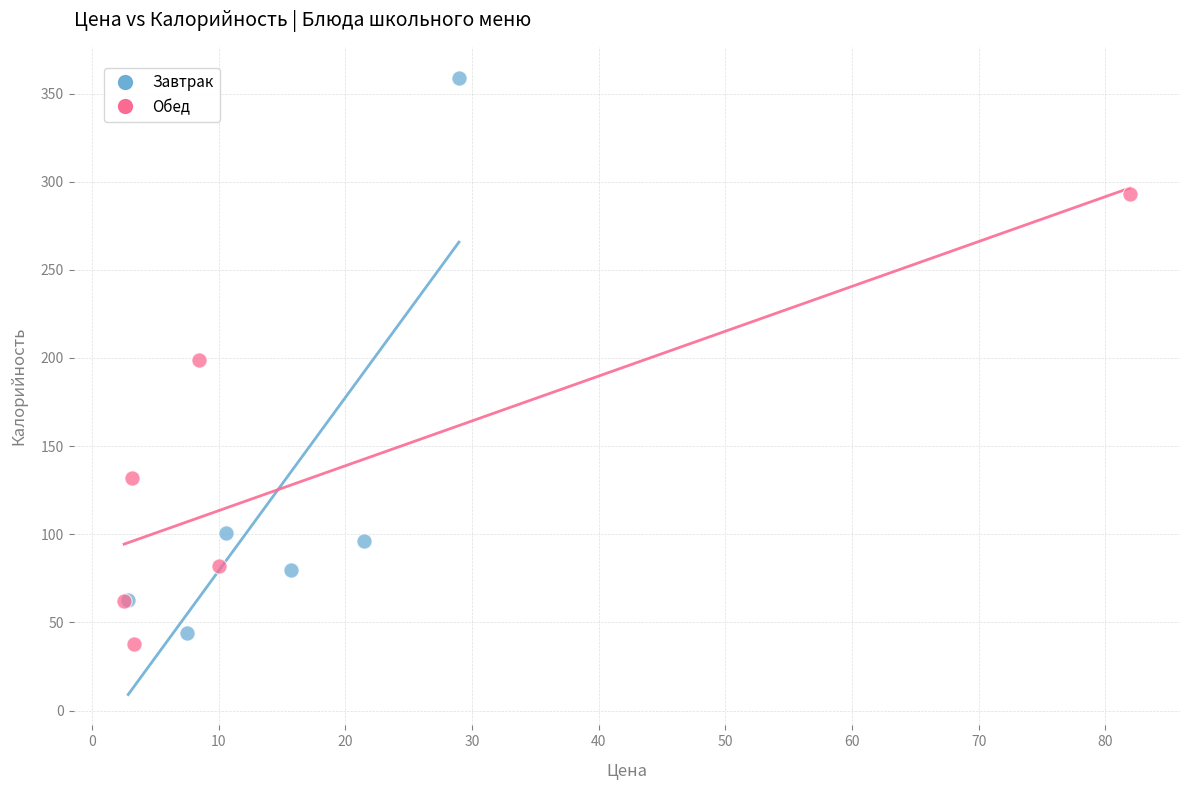

Which series has the largest Y range (max minus min)?

Завтрак